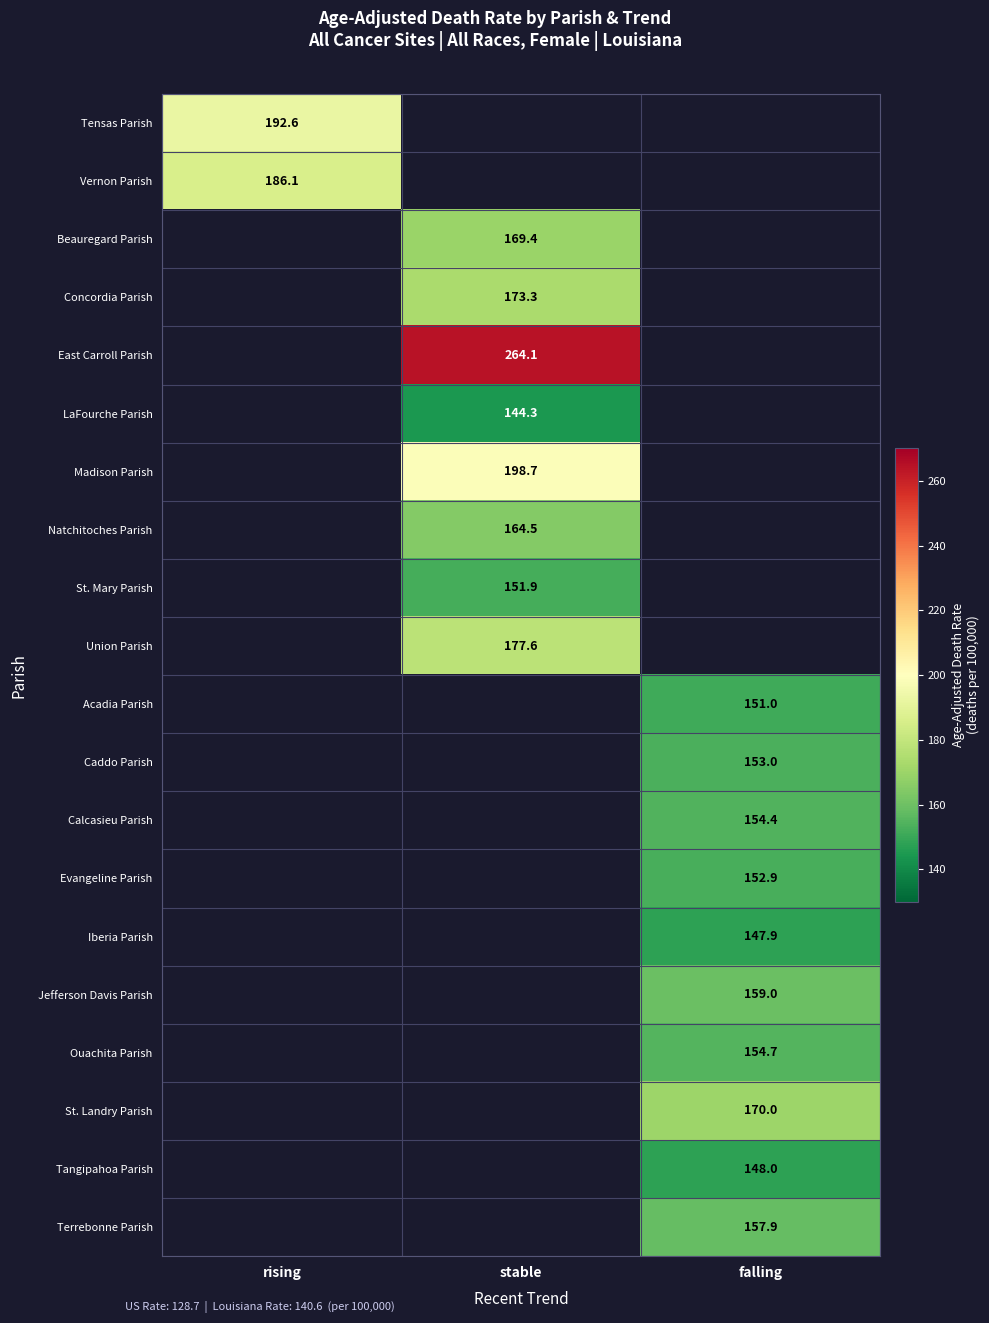

True or false: St. Landry Parish has a value of 276.1 at falling.

False